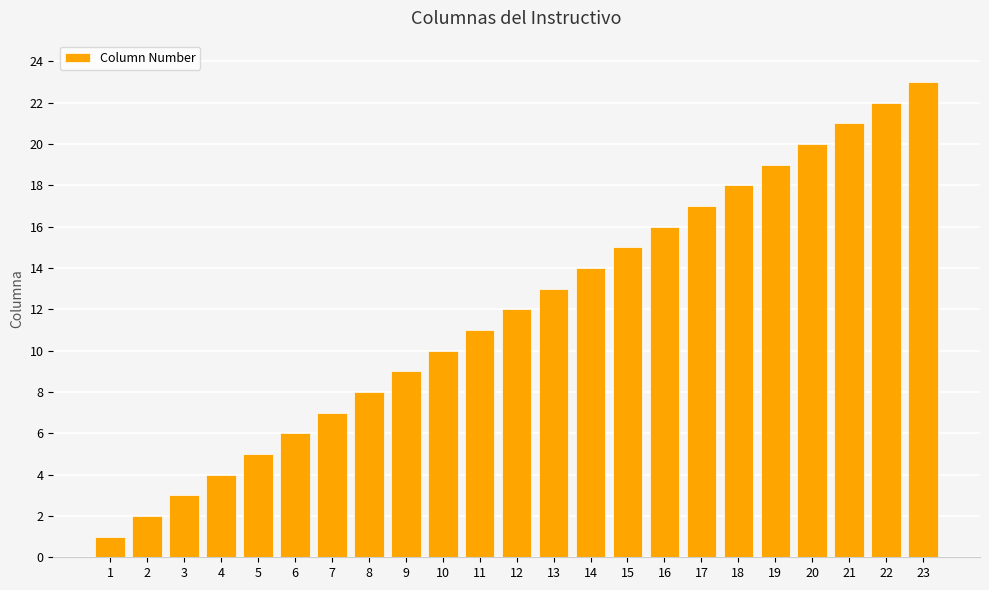

List the labels in order of value, largest first.

23, 22, 21, 20, 19, 18, 17, 16, 15, 14, 13, 12, 11, 10, 9, 8, 7, 6, 5, 4, 3, 2, 1